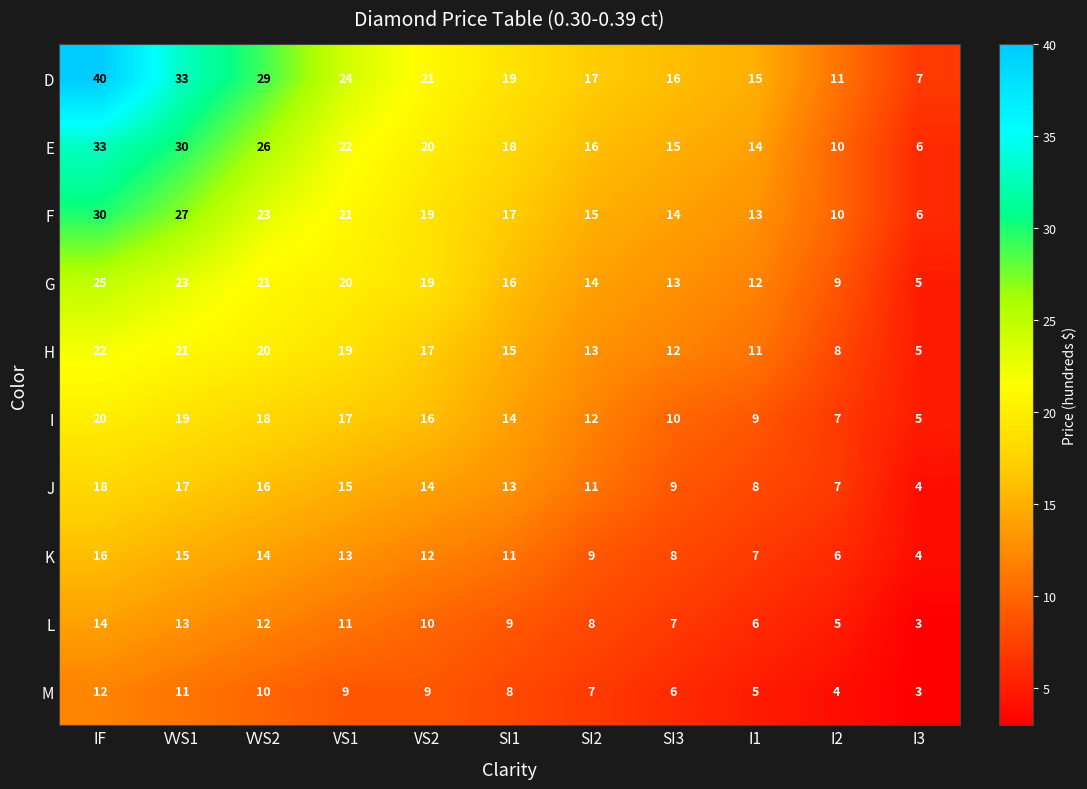

Is it true that K equals 15 at VVS1?

True